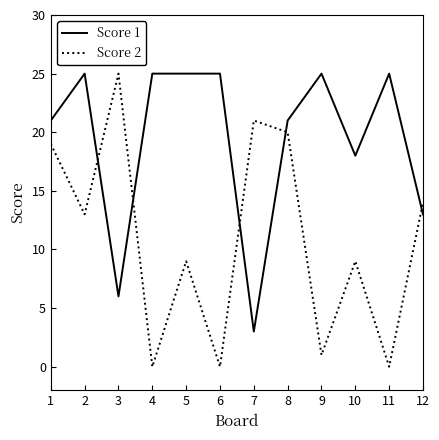

At which label does Score 2 reach its peak?

3